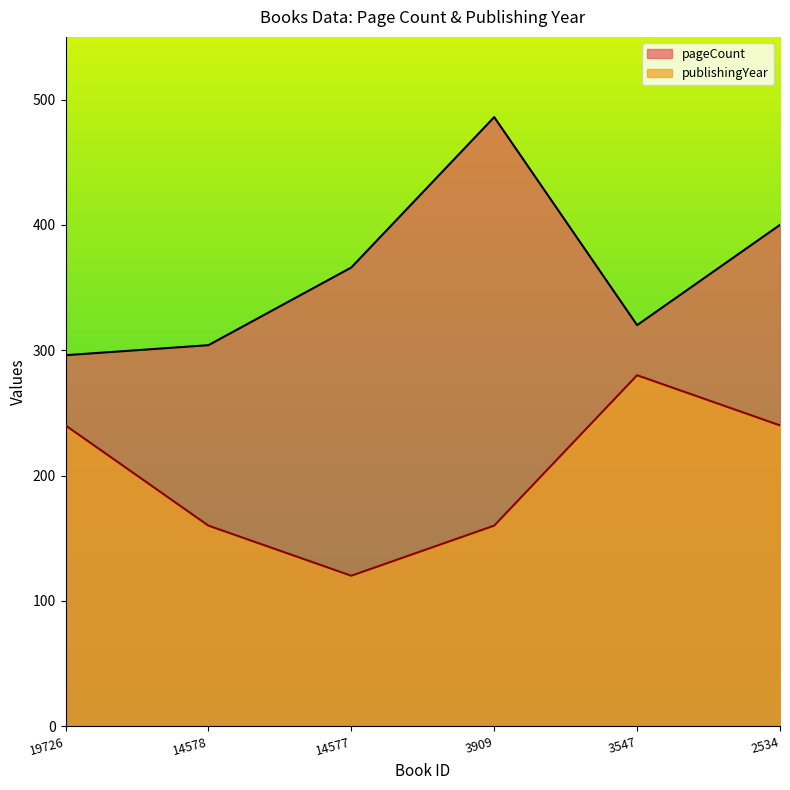

What is the sum of the pageCount values at 3909 and 3547?

806